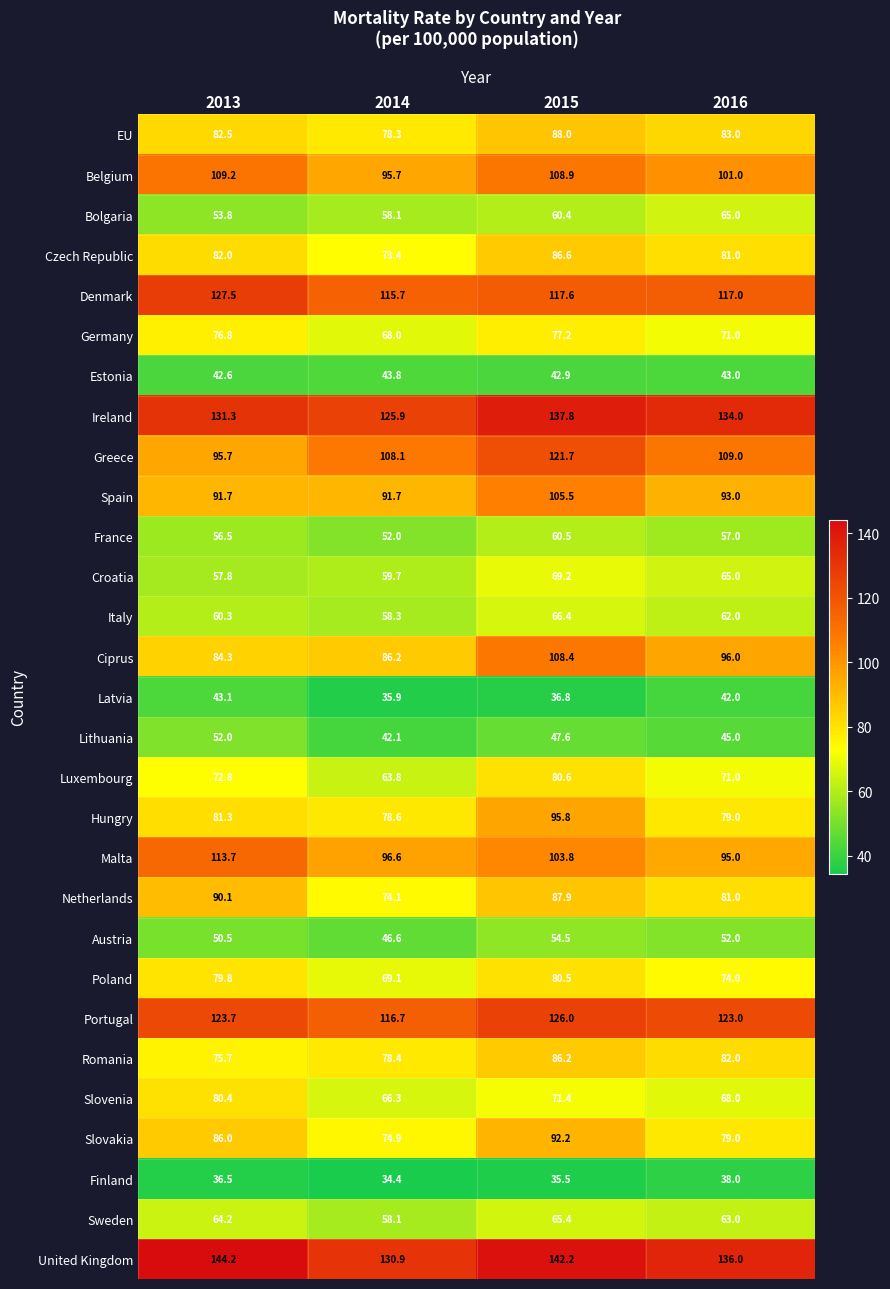

At which category is the sum across all series the highest?

2015